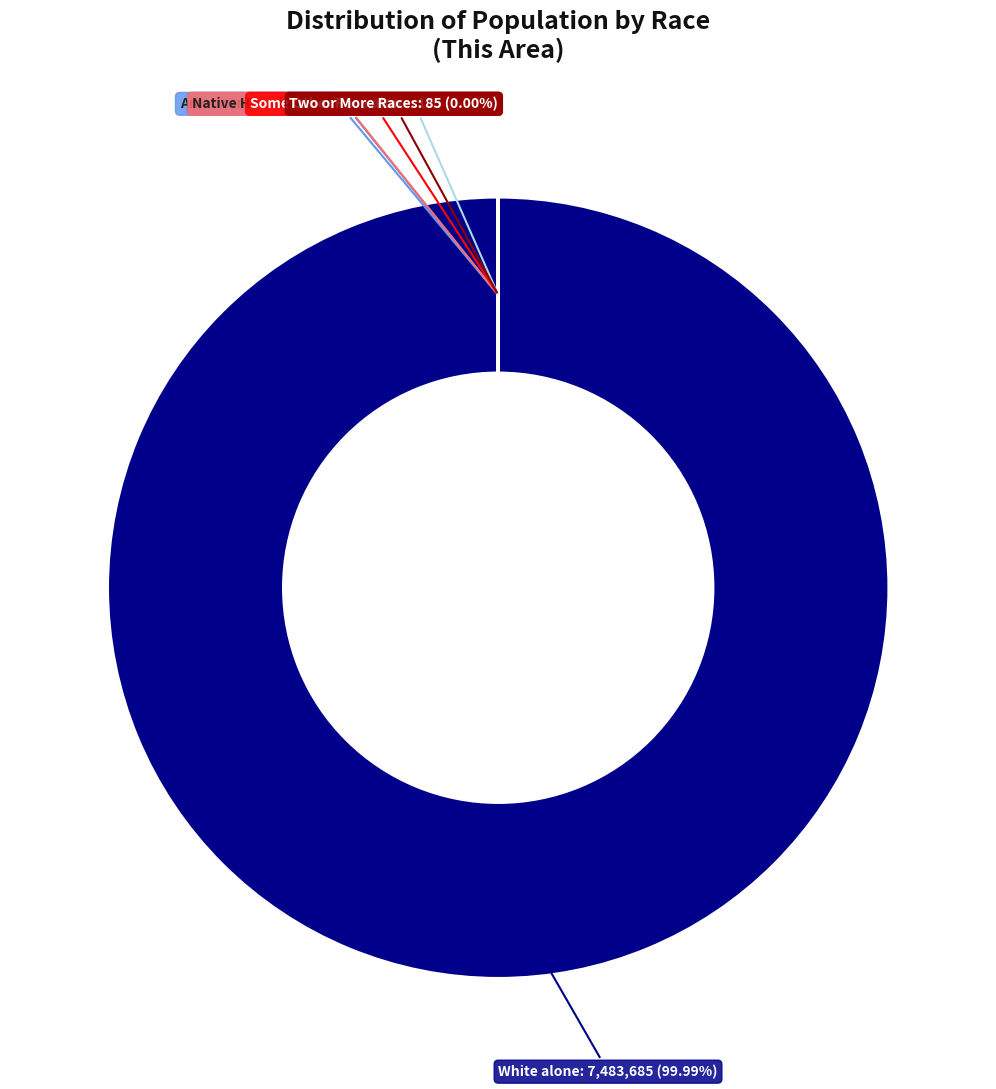

True or false: Asian alone accounts for 0% of the total.

True